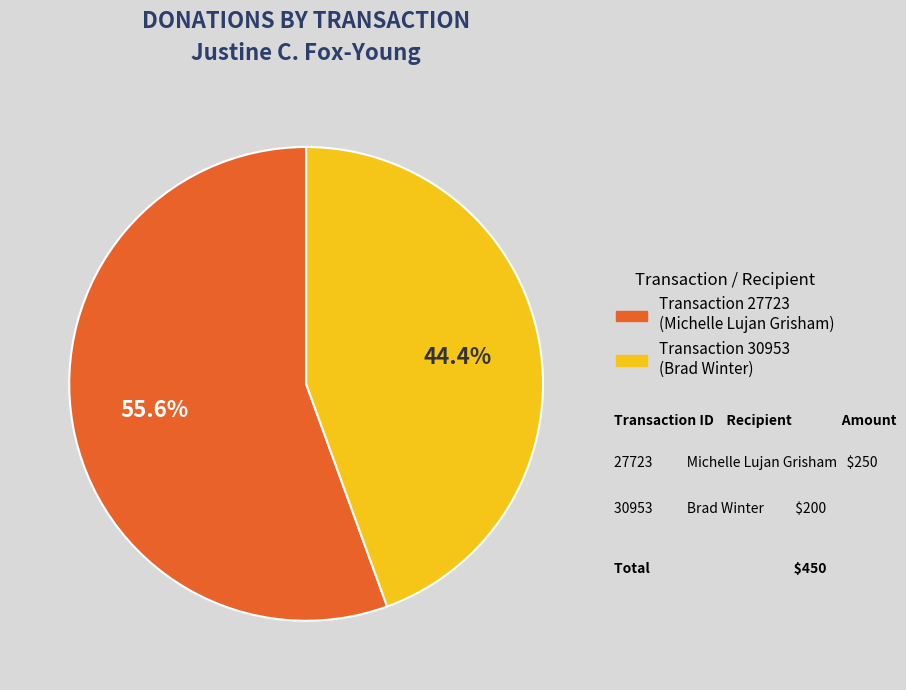

Is there a majority slice in this chart?

Yes